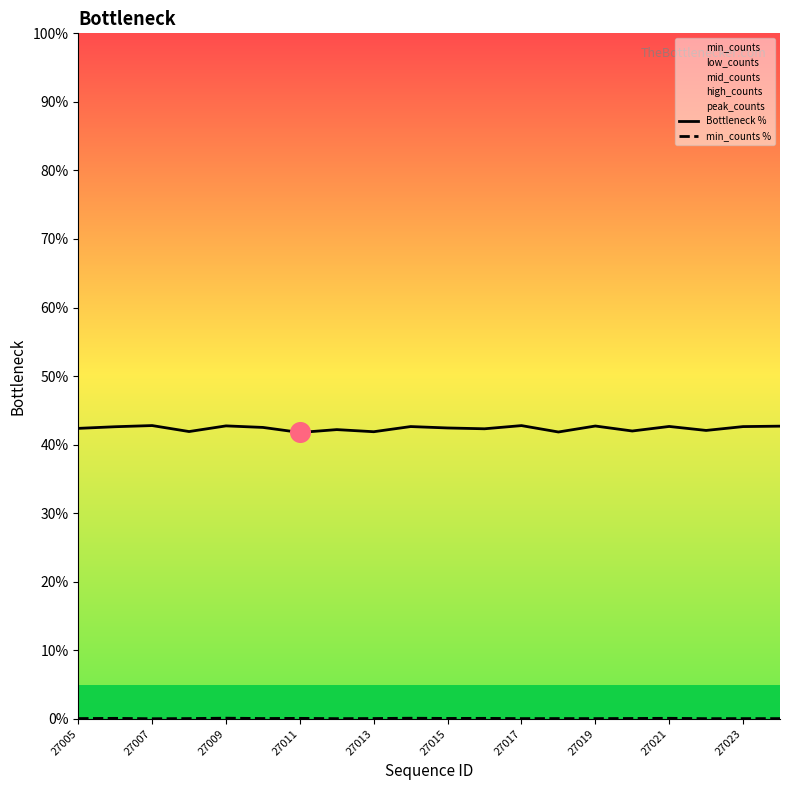

At how many categories does at least one series exceed 1?

20